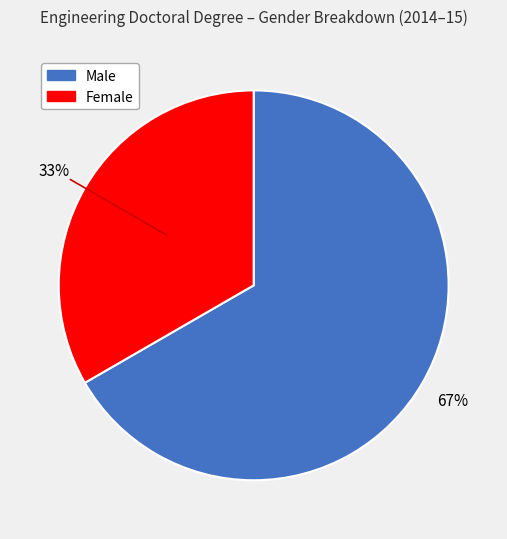

True or false: Female accounts for 20% of the total.

False